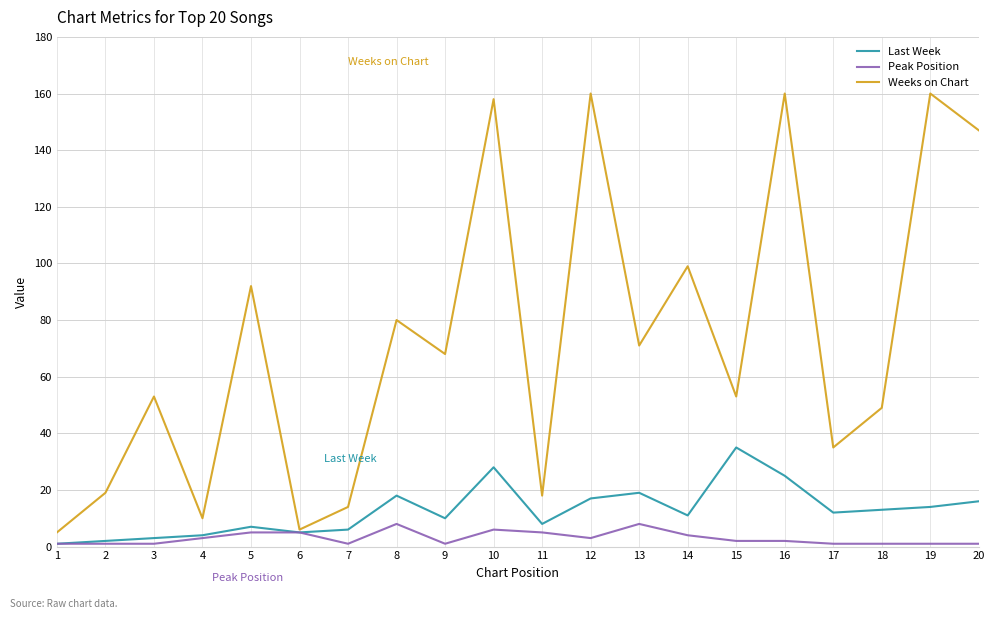

Which series has the largest range (max minus min)?

Weeks on Chart